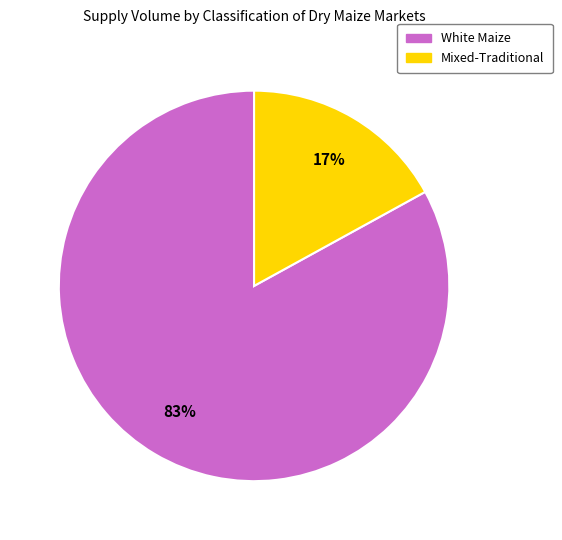

To the nearest percent, what is the difference between the largest and smallest slice percentages?

66%